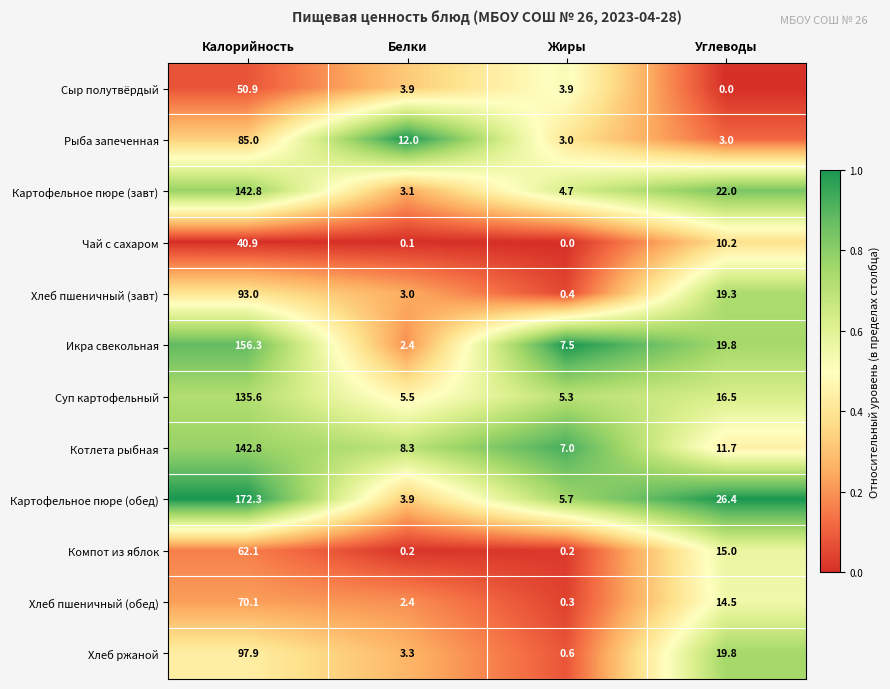

What is the total value across all series at Белки?

48.1